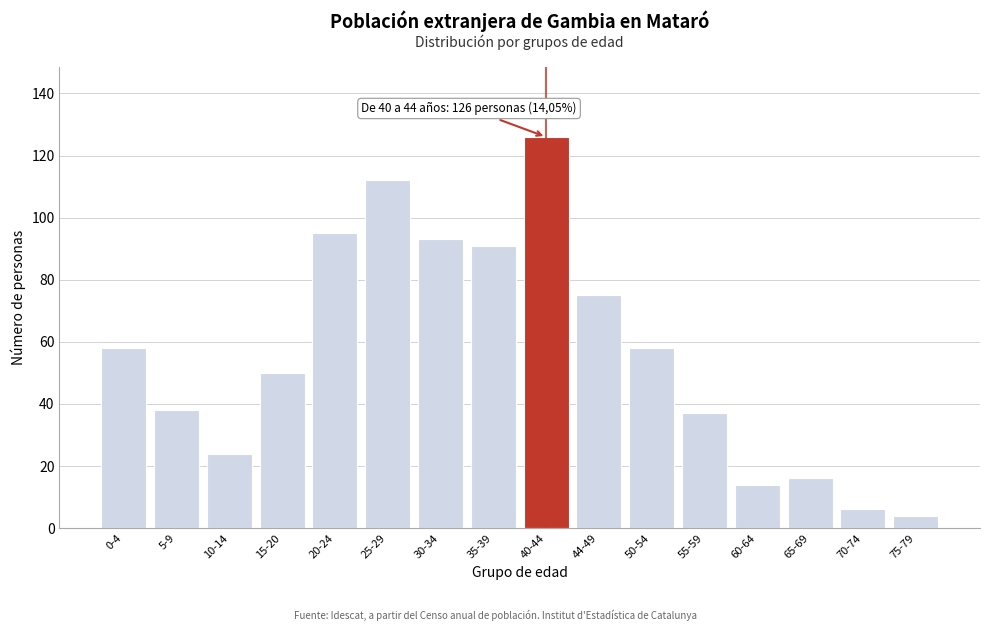

Reading left to right, transcribe all the data shown in this chart.

0-4=58	5-9=38	10-14=24	15-20=50	20-24=95	25-29=112	30-34=93	35-39=91	40-44=126	44-49=75	50-54=58	55-59=37	60-64=14	65-69=16	70-74=6	75-79=4